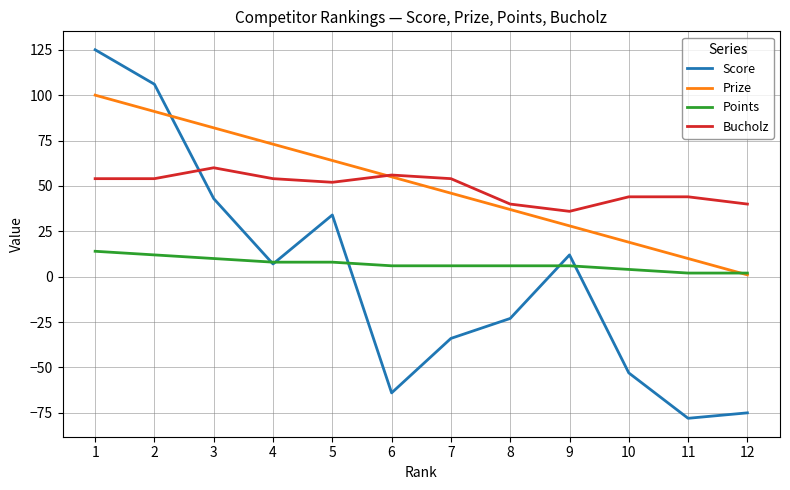

Rank the series by their maximum value, from highest to lowest.

Score, Prize, Bucholz, Points